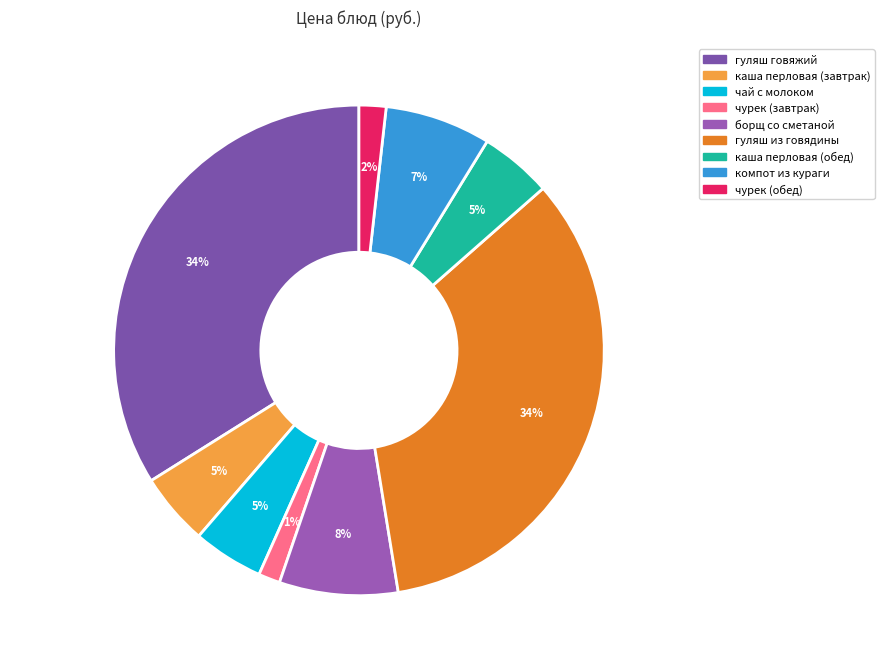

True or false: каша перловая (завтрак) accounts for 5% of the total.

True